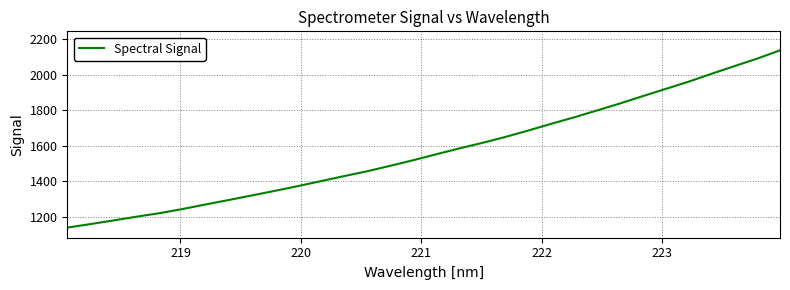

Reading left to right, list all the values displayed in this chart.

1139.9	1159.5	1180.1	1201.2	1220.9	1244.3	1269.9	1294.8	1320.4	1346.2	1373.0	1400.9	1429.0	1456.2	1486.7	1518.1	1551.6	1584.4	1615.6	1648.7	1684.9	1722.8	1759.4	1798.1	1837.6	1879.1	1919.9	1960.6	2005.2	2048.5	2091.0	2138.1